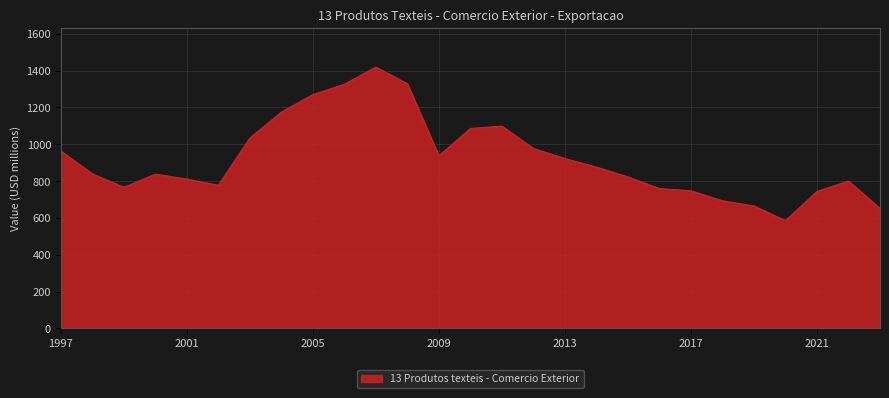

How many values exceed 839?

14